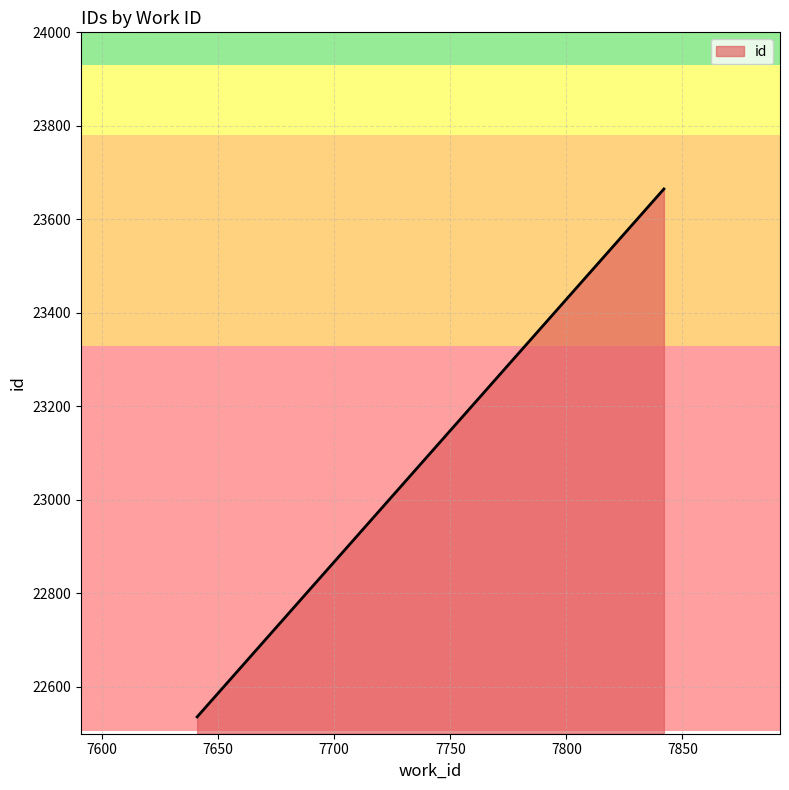

Is it true that the value at 7641 is 33239?

False